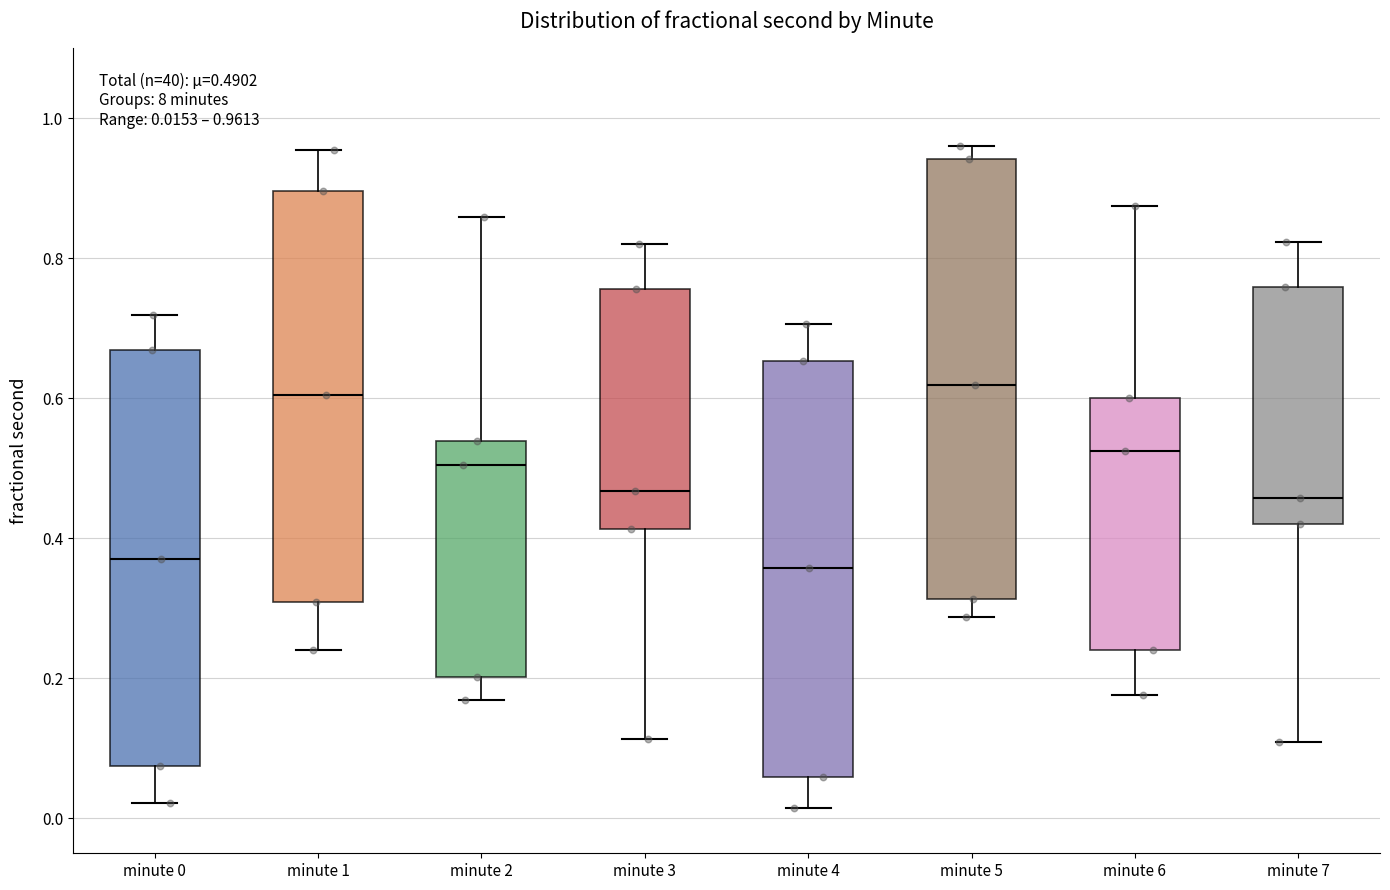

Comparing the boxes themselves (not the whiskers), which one is the tallest?

minute 5